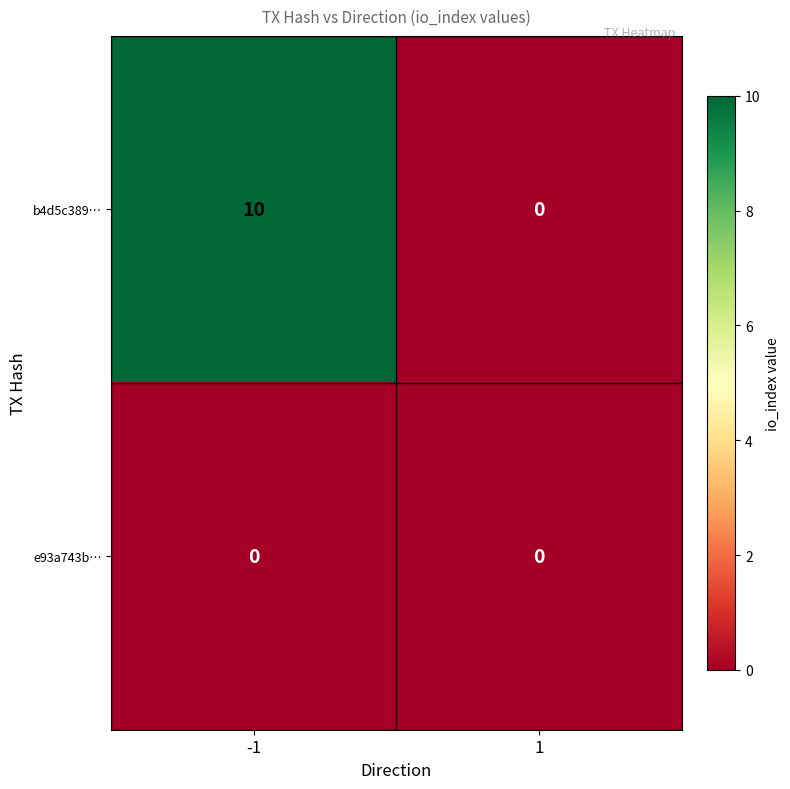

Rank the series by their maximum value, from lowest to highest.

e93a743b…, b4d5c389…